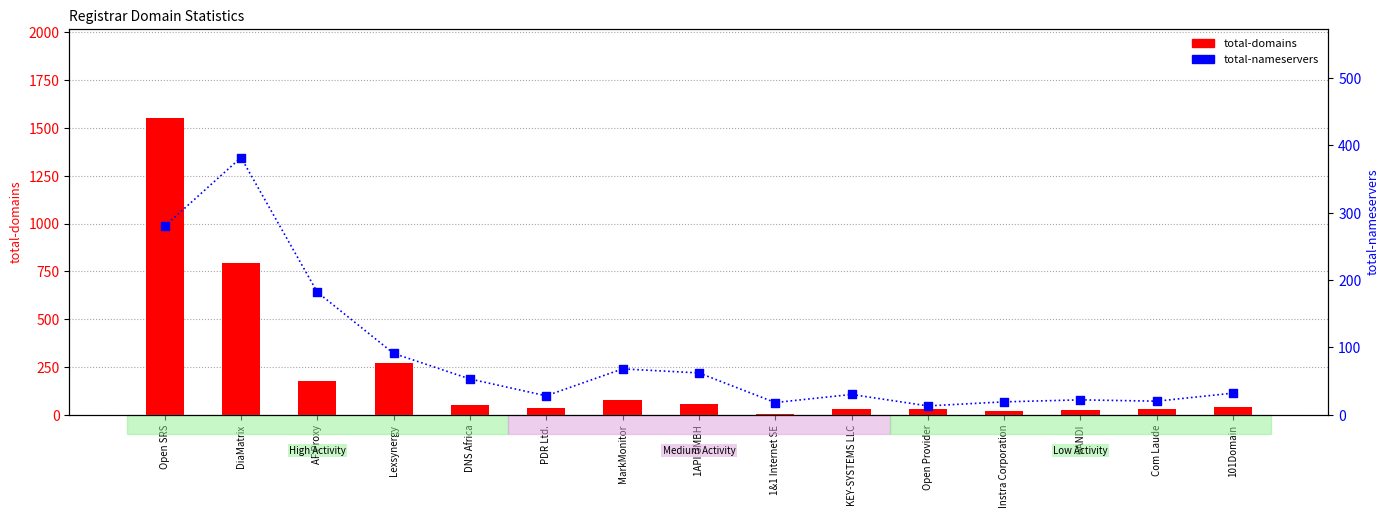

At how many categories does at least one series exceed 1102?

1